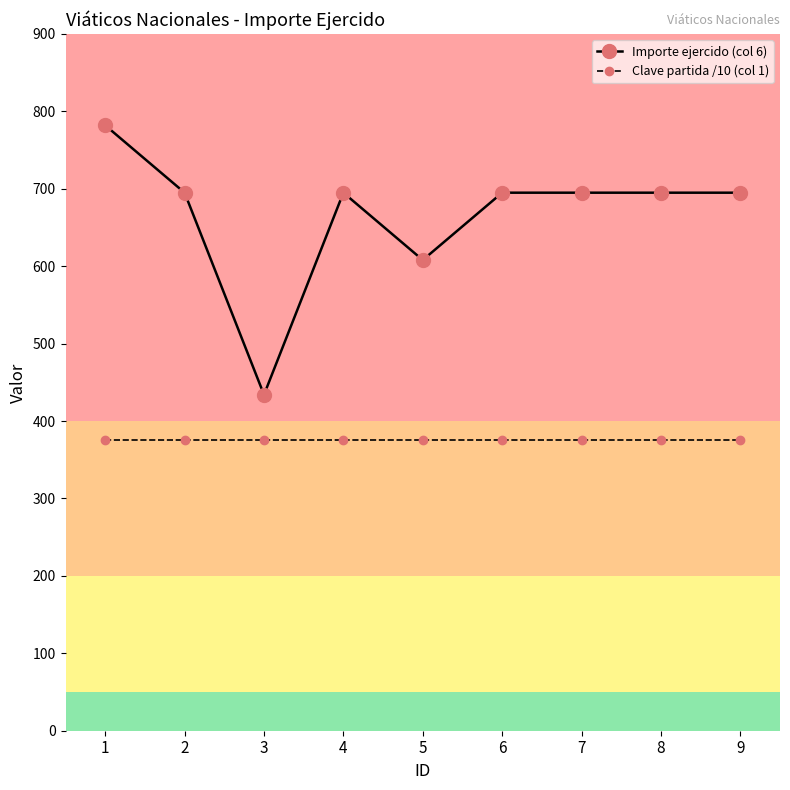

How many lines are shown in the chart?

2